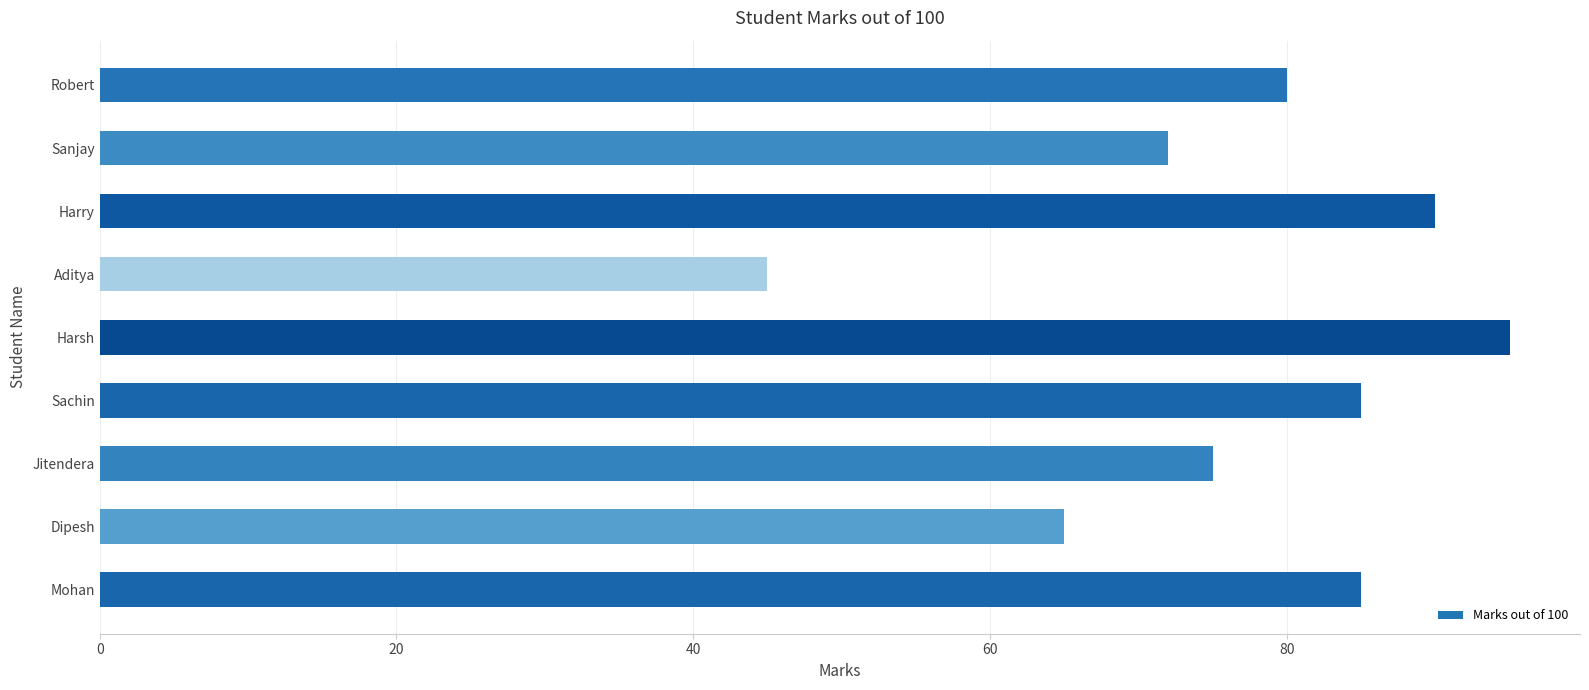

What is the average value?

77